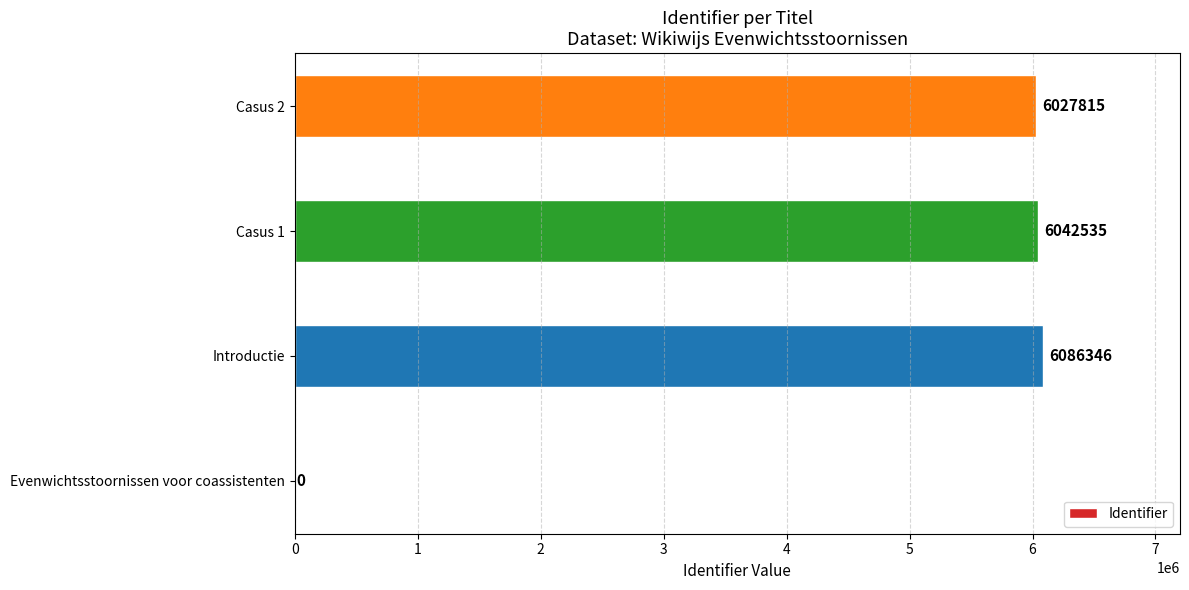

Which category has the highest value across all series?

Introductie